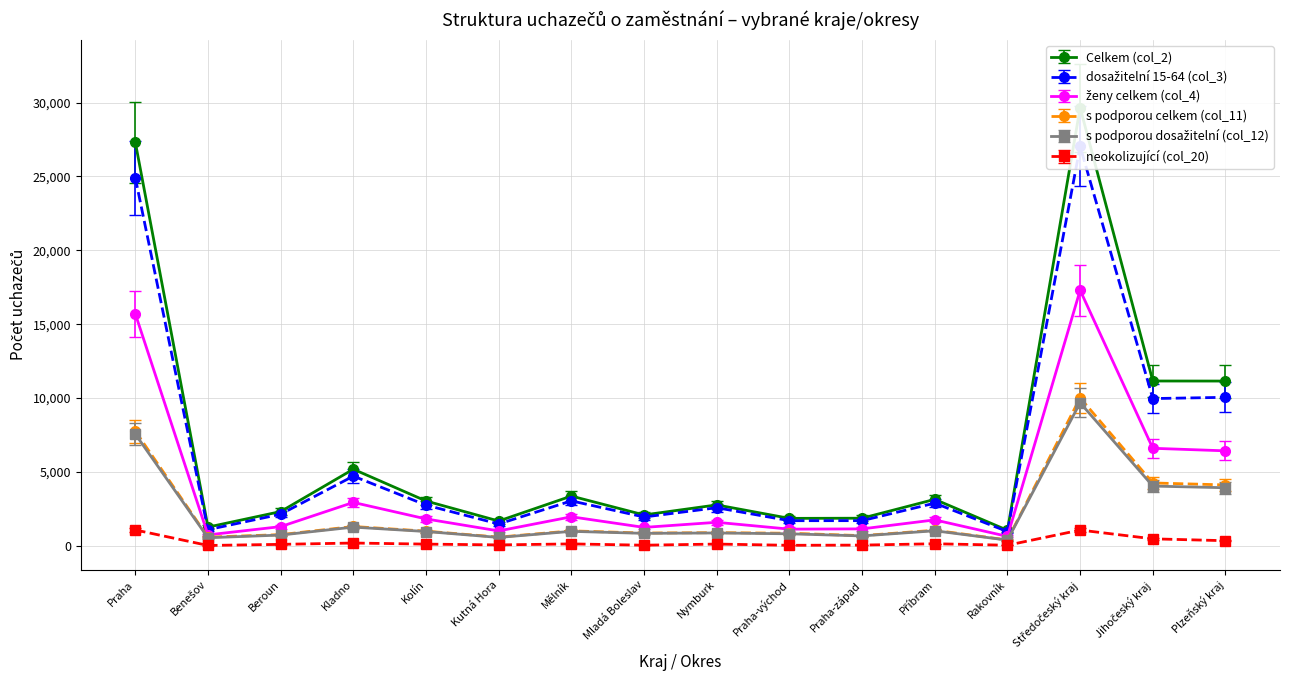

Is this an area chart (filled region under the line)?

No